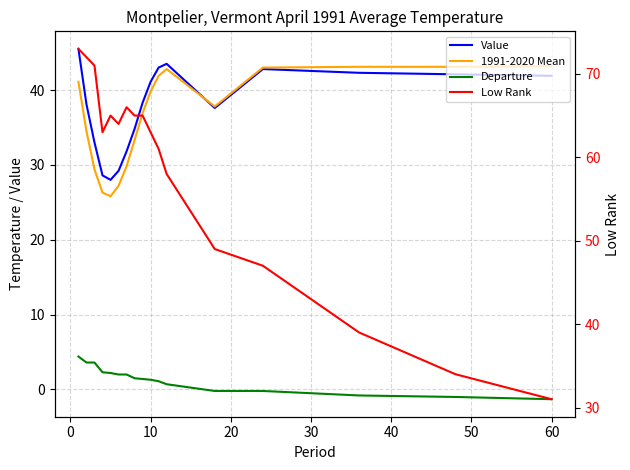

Reading left to right, extract all data points from this chart.

Value: 45.5	38.1	33.0	28.6	28.0	29.2	31.8	34.8	38.3	41.1	43.0	43.5	37.6	42.8	42.3	42.1	41.9
1991-2020 Mean: 41.1	34.5	29.4	26.3	25.8	27.2	29.8	33.3	36.9	39.8	41.9	42.8	37.8	43.0	43.1	43.1	43.2
Departure: 4.4	3.6	3.6	2.3	2.2	2.0	2.0	1.5	1.4	1.3	1.1	0.7	-0.2	-0.2	-0.8	-1.0	-1.3
Low Rank: 73.0	72.0	71.0	63.0	65.0	64.0	66.0	65.0	65.0	63.0	61.0	58.0	49.0	47.0	39.0	34.0	31.0